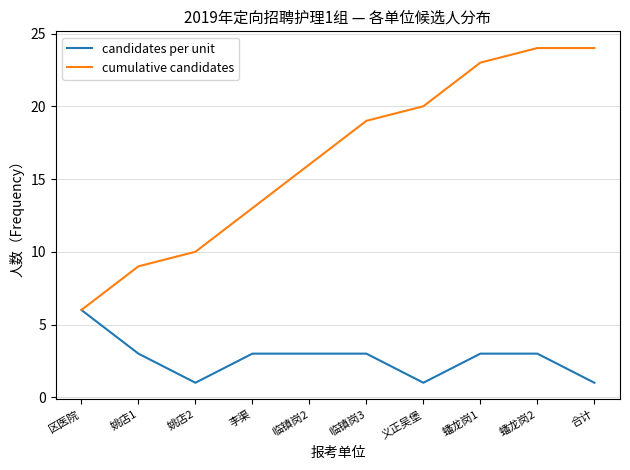

List the series in order of their overall mean, highest first.

cumulative candidates, candidates per unit